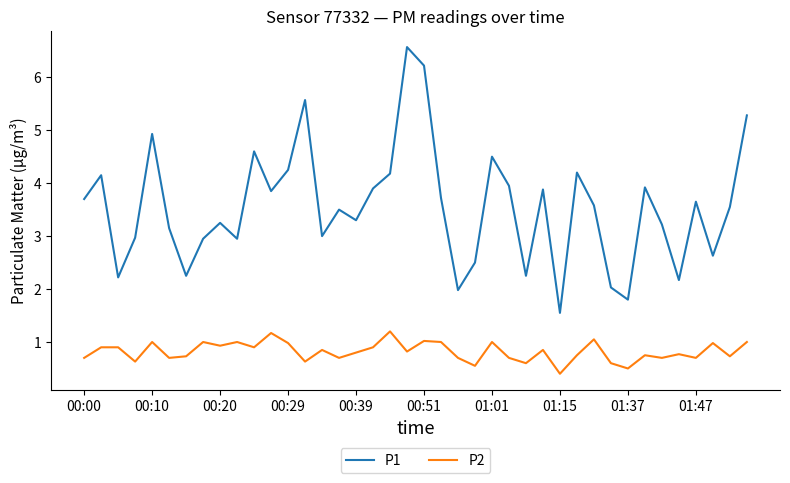

What is the difference between the maximum and minimum values in the P1 series?

5.0